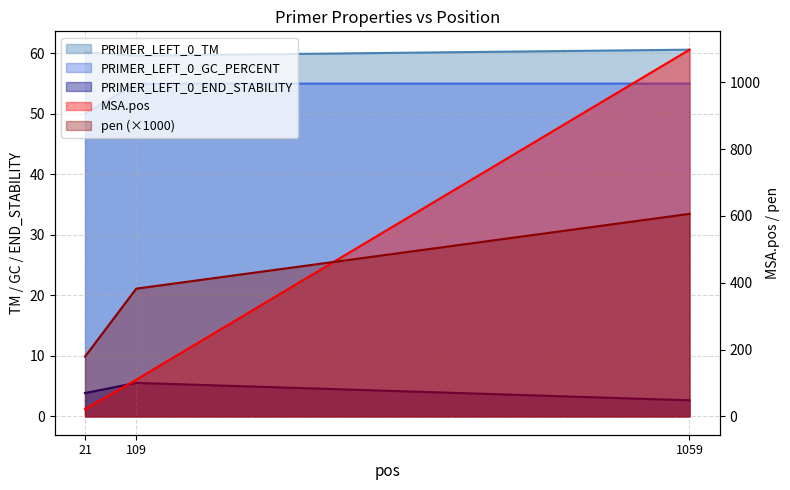

What are all the series names shown in the legend?

MSA.pos, pen, PRIMER_LEFT_0_TM, PRIMER_LEFT_0_GC_PERCENT, PRIMER_LEFT_0_END_STABILITY